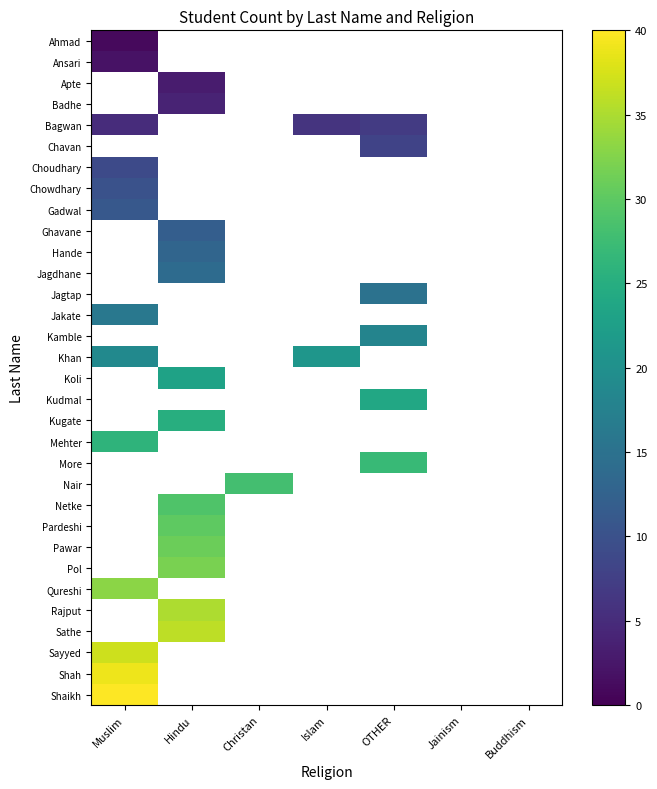

True or false: Jagtap has a value of 15.0 at OTHER.

True